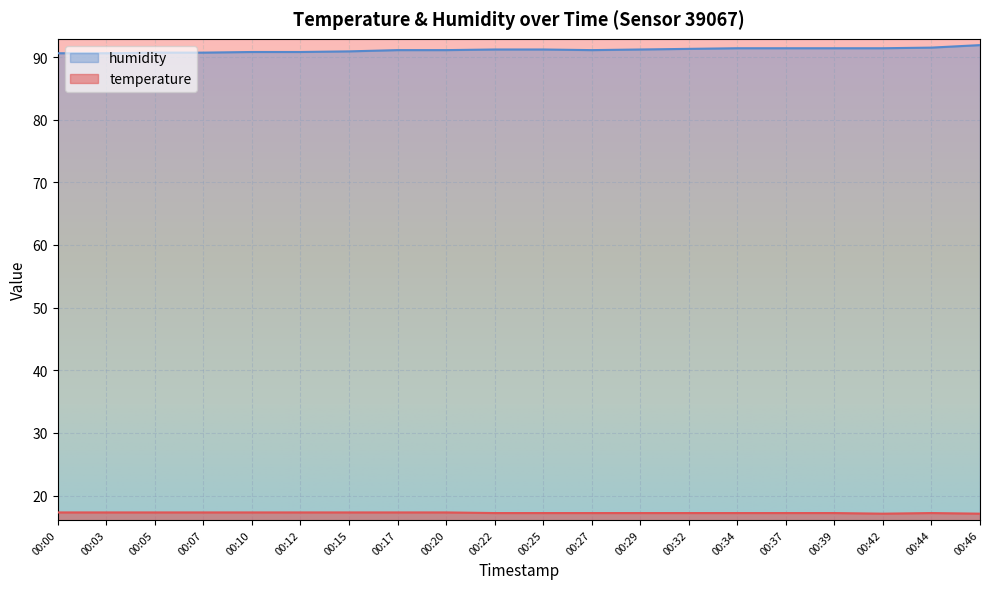

True or false: humidity has a value of 48.0 at 00:32.

False